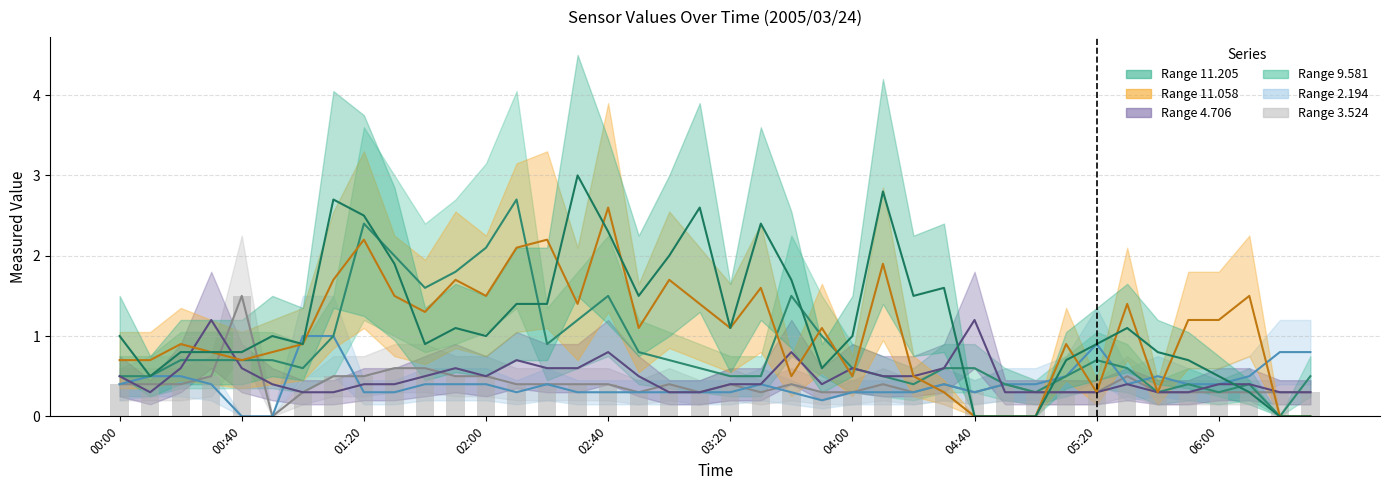

The 11.058 series shows -1.1 at 05:00. True or false?

False